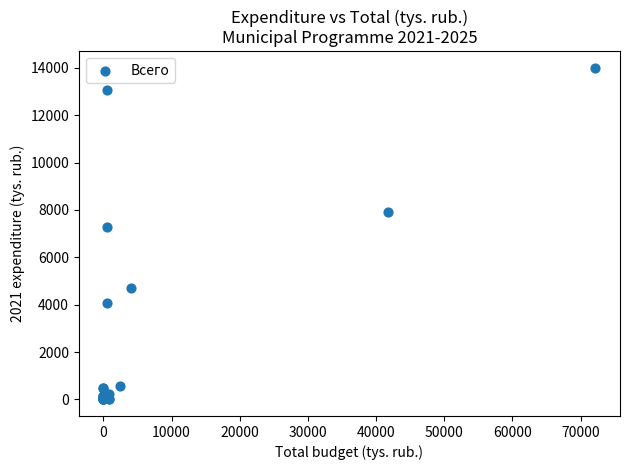

What Y value in the scatter plot is closest to 7003?

7276.5